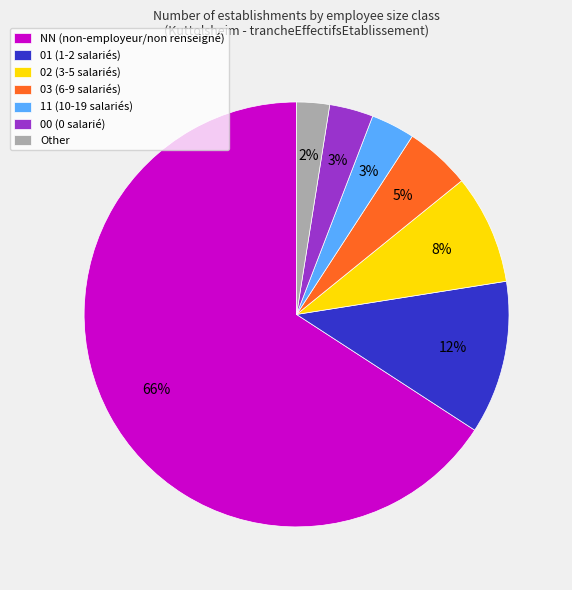

Which has a higher value, 01 or 02?

01